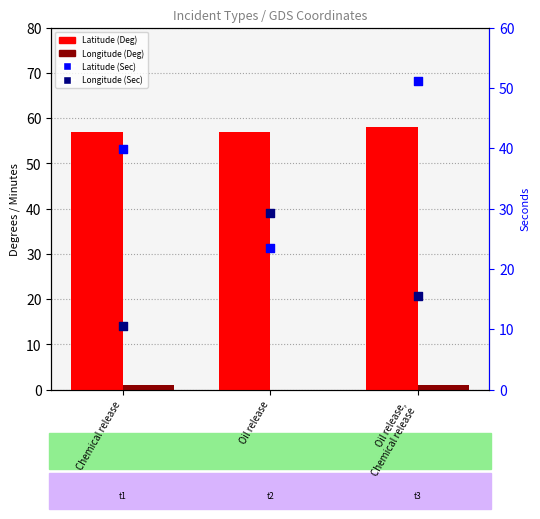

Which series has the largest total across all categories?

Latitude (Deg)